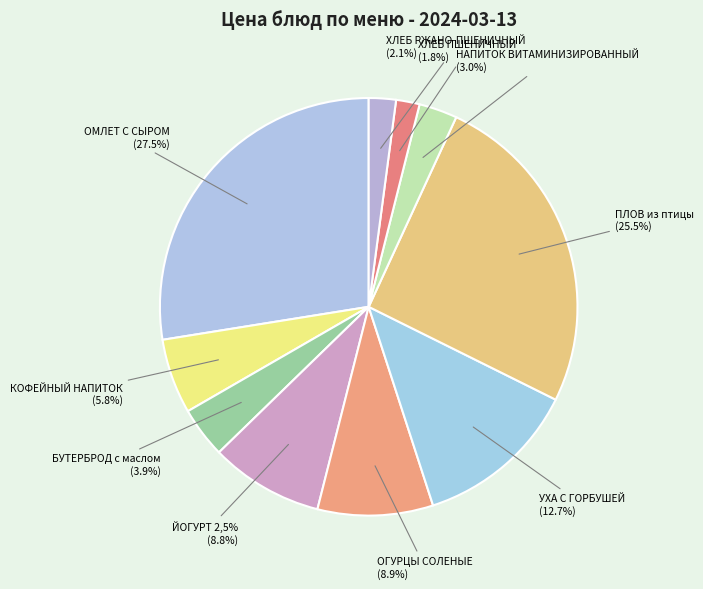

To the nearest percent, what is the combined percentage of КОФЕЙНЫЙ НАПИТОК and ОМЛЕТ С СЫРОМ?

33%